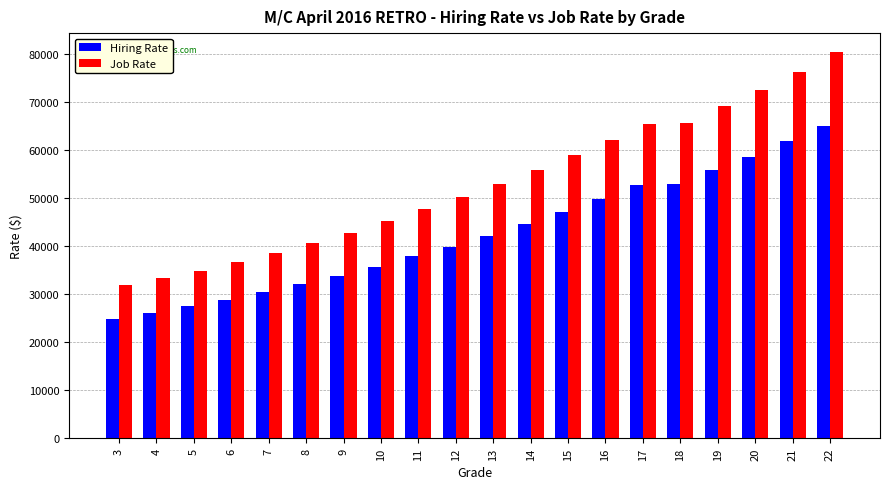

What is the value of the Hiring Rate bar at the 10th from the left?

39864